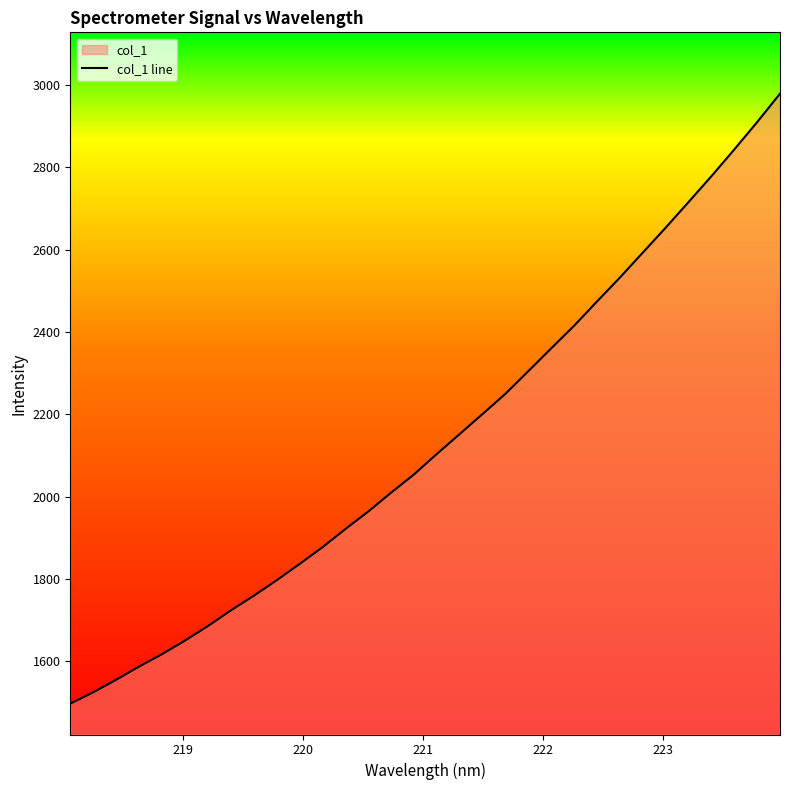

How many values are below 2103?

16